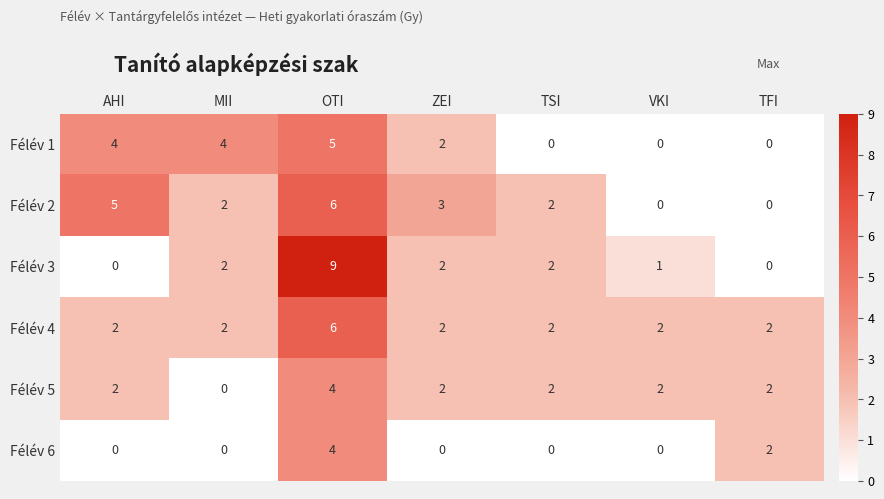

At which category is the sum across all series the highest?

OTI